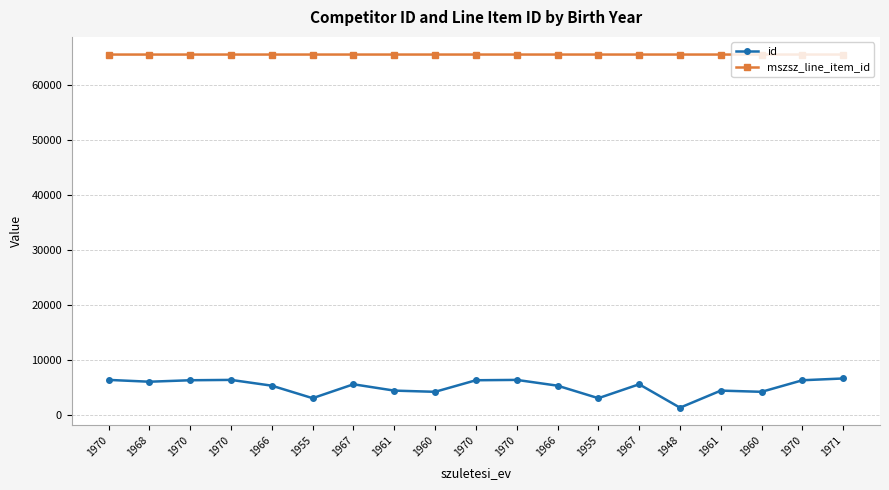

How many lines are shown in the chart?

2